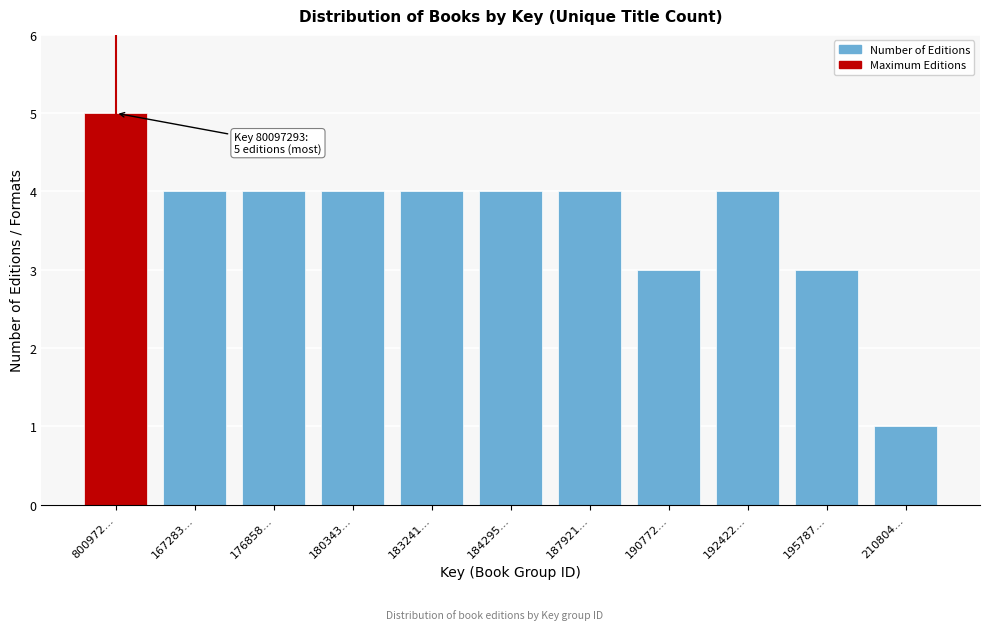

Reading left to right, list all the values displayed in this chart.

5	4	4	4	4	4	4	3	4	3	1